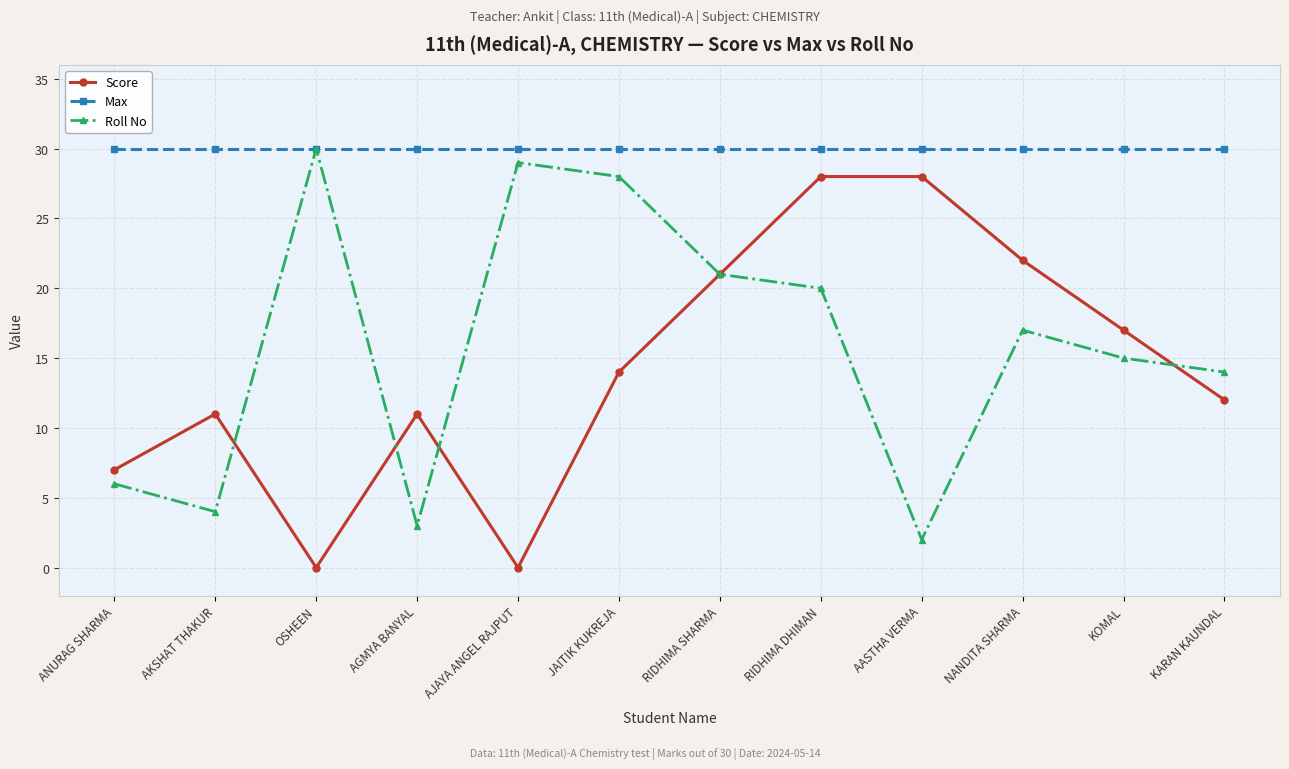

What is the total value across all series at AKSHAT THAKUR?

45